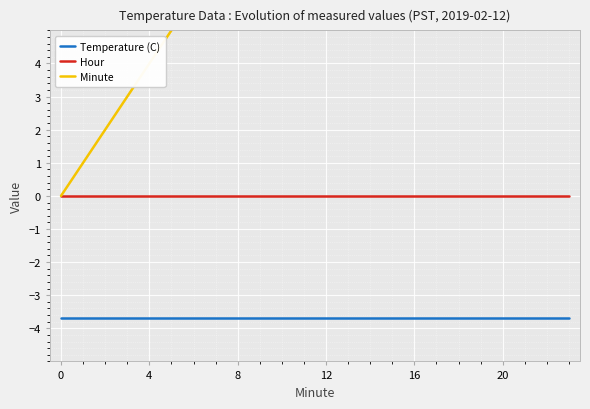

What is the maximum value shown in the chart?

23.0